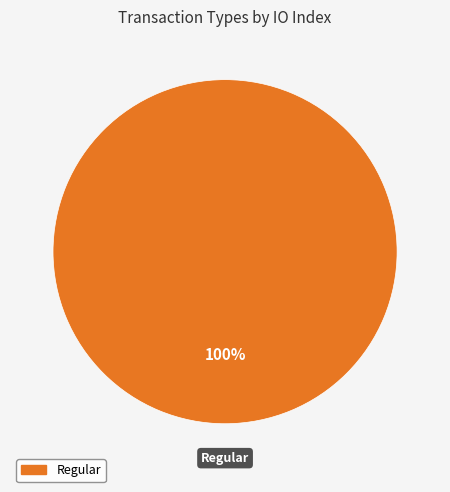

Is there a majority slice in this chart?

Yes